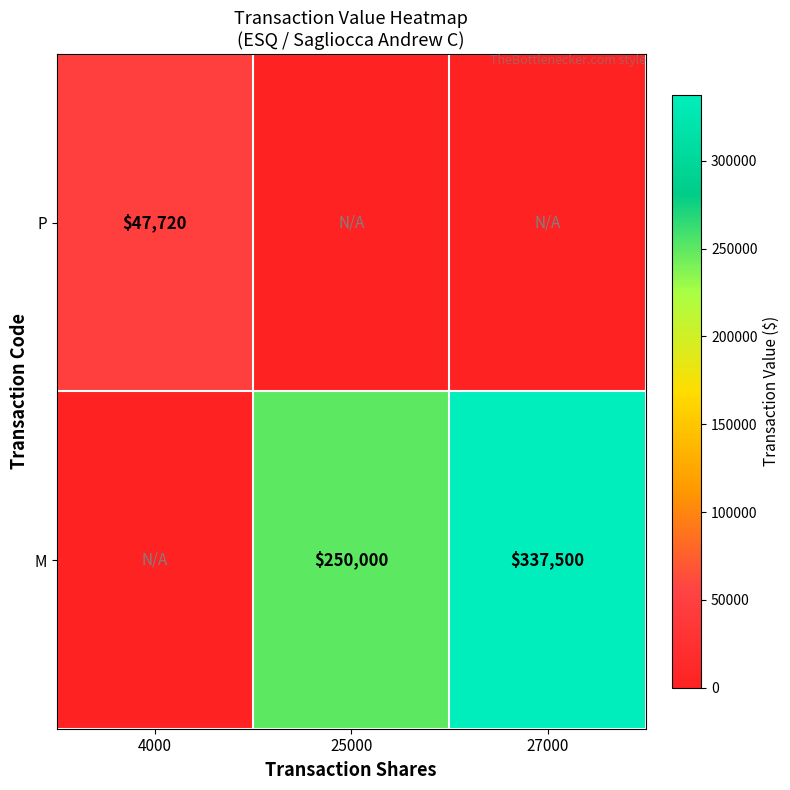

The P series shows 81258 at 4000. True or false?

False